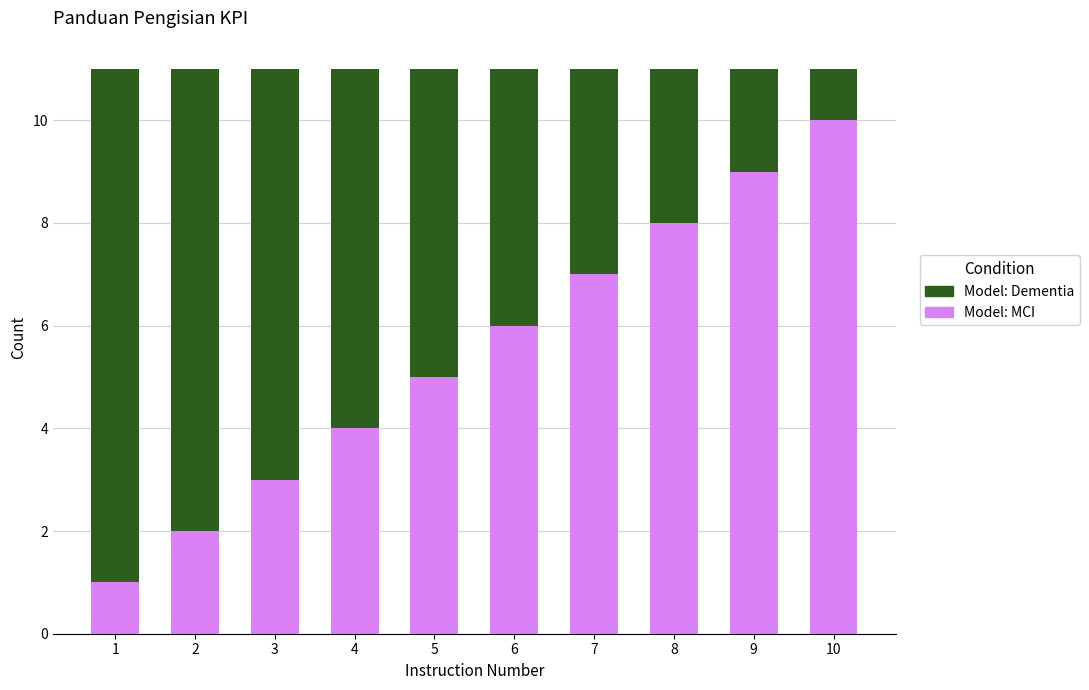

Reading left to right, transcribe the values for Model: MCI.

1	2	3	4	5	6	7	8	9	10